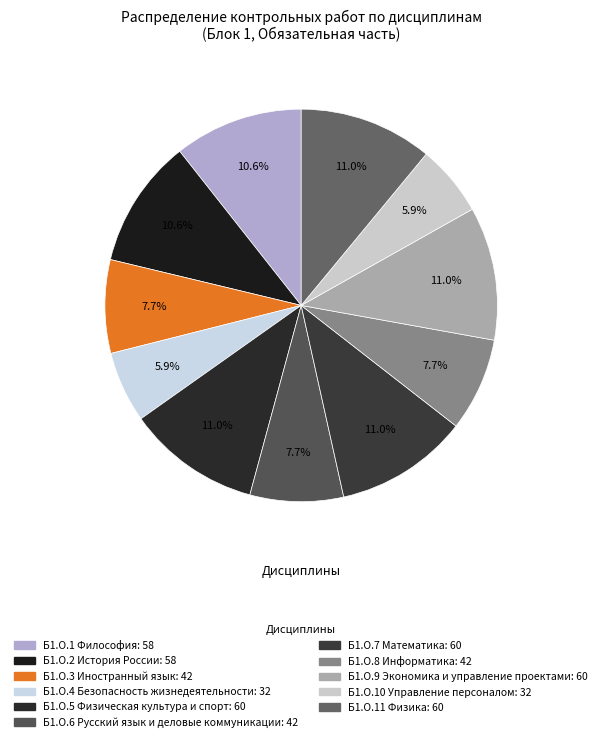

To the nearest percent, what is the average slice percentage?

9%